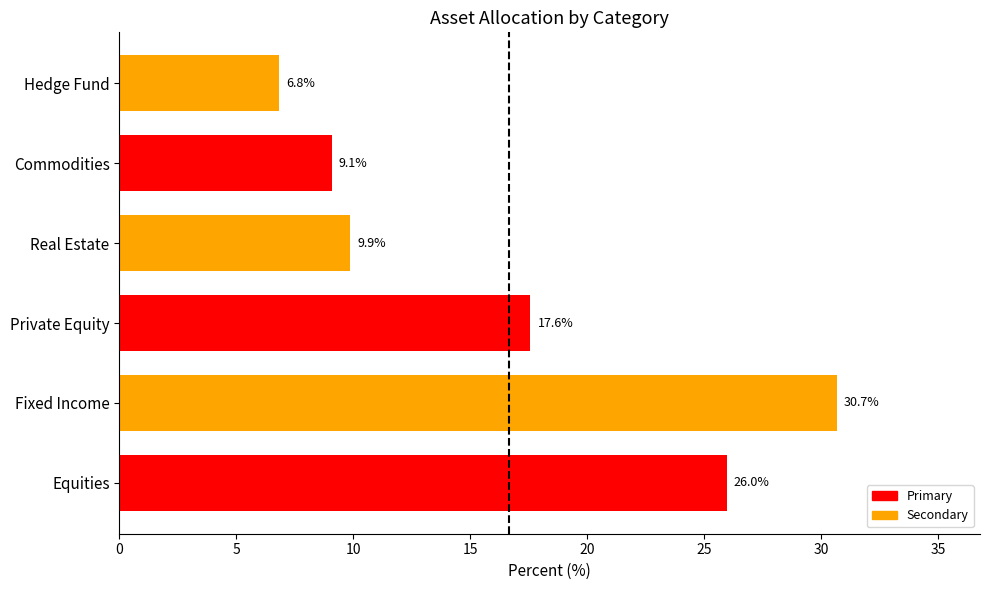

What is the sum of all values?

100.0